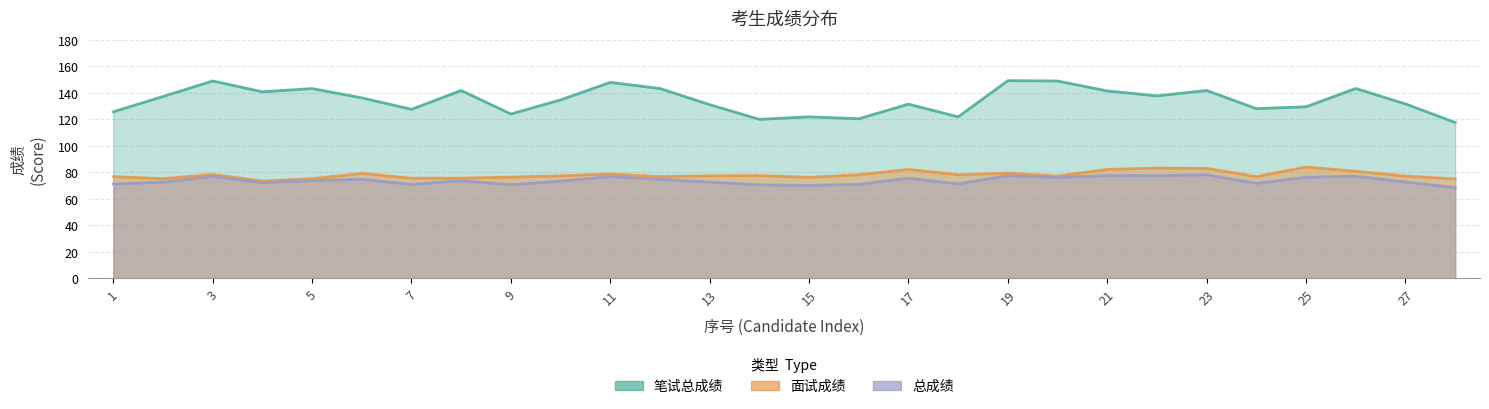

At which label does 面试成绩 first exceed 77?

3